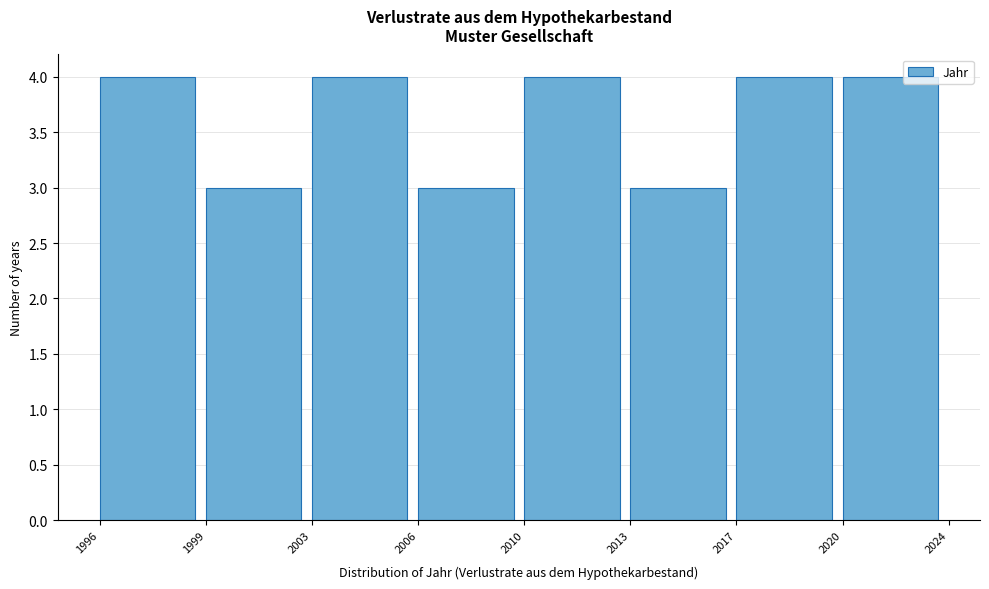

Reading left to right, list all the values displayed in this chart.

1996=4	1999=3	2003=4	2006=3	2010=4	2013=3	2017=4	2020=4